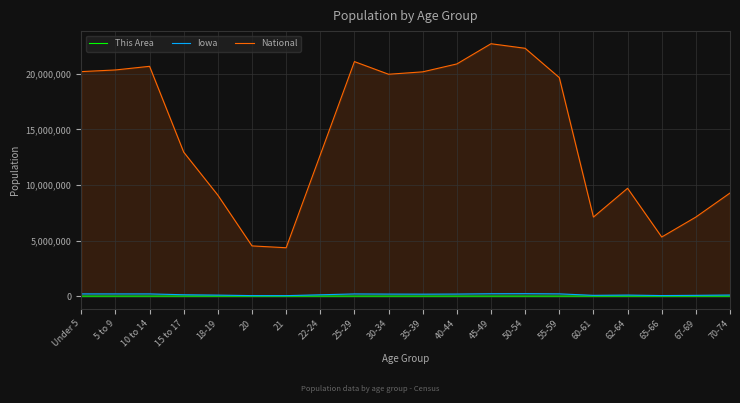

How many distinct data groups are displayed?

3